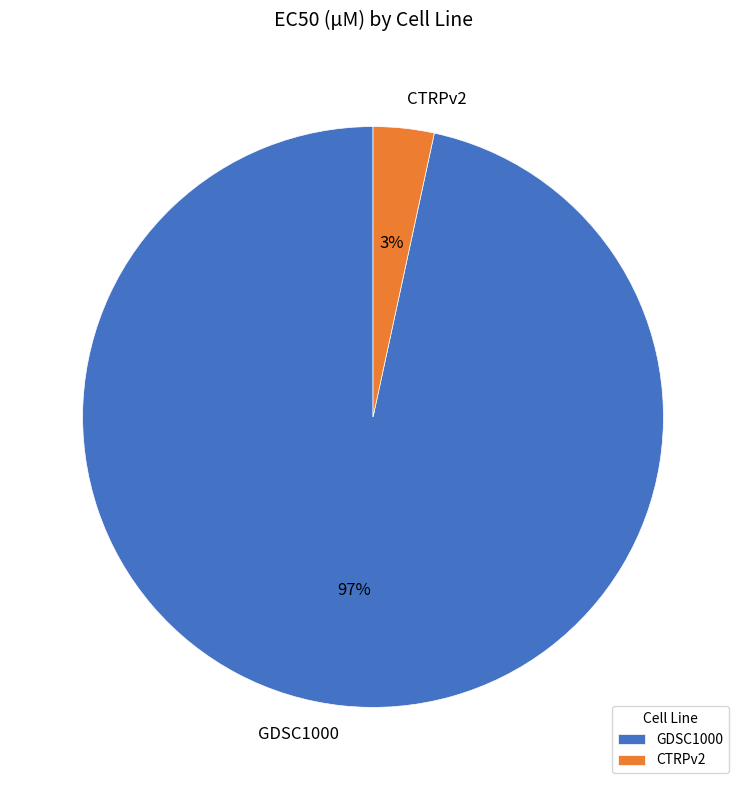

Is the sum of CTRPv2 and GDSC1000 greater than half?

Yes